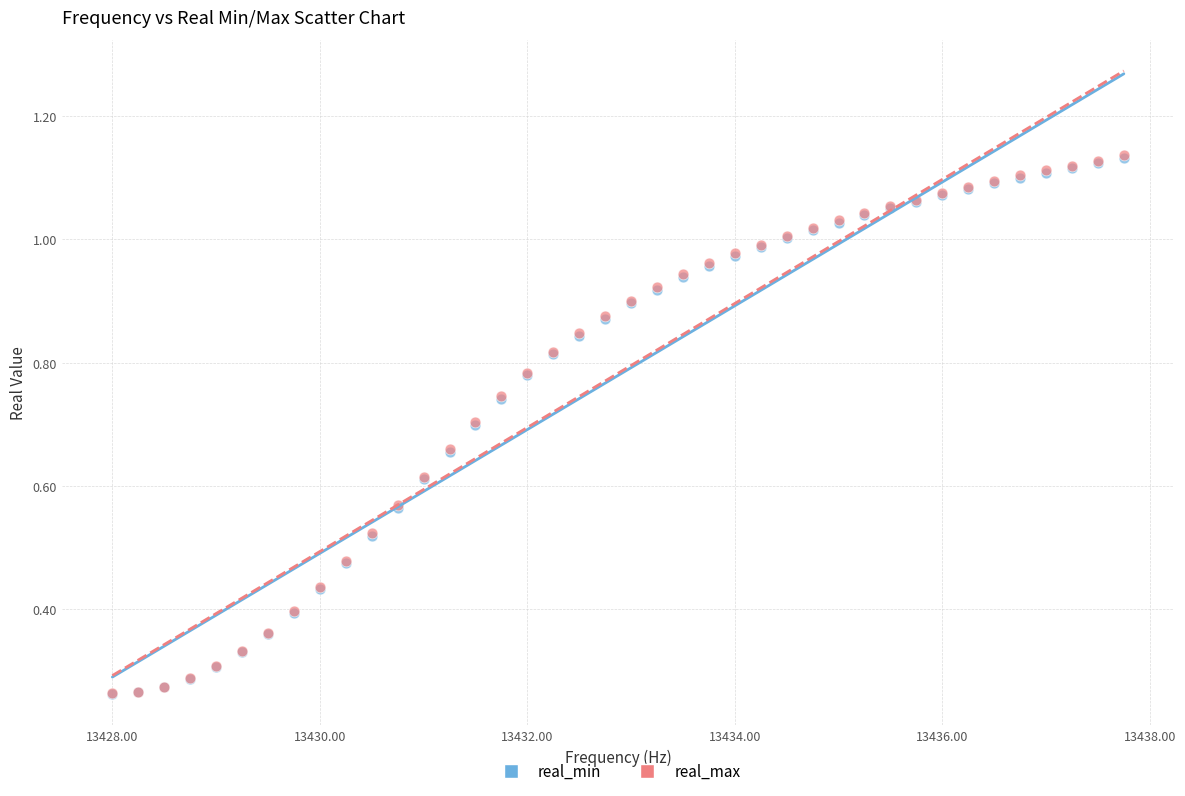

What are all the series names shown in the legend?

real_min, real_max